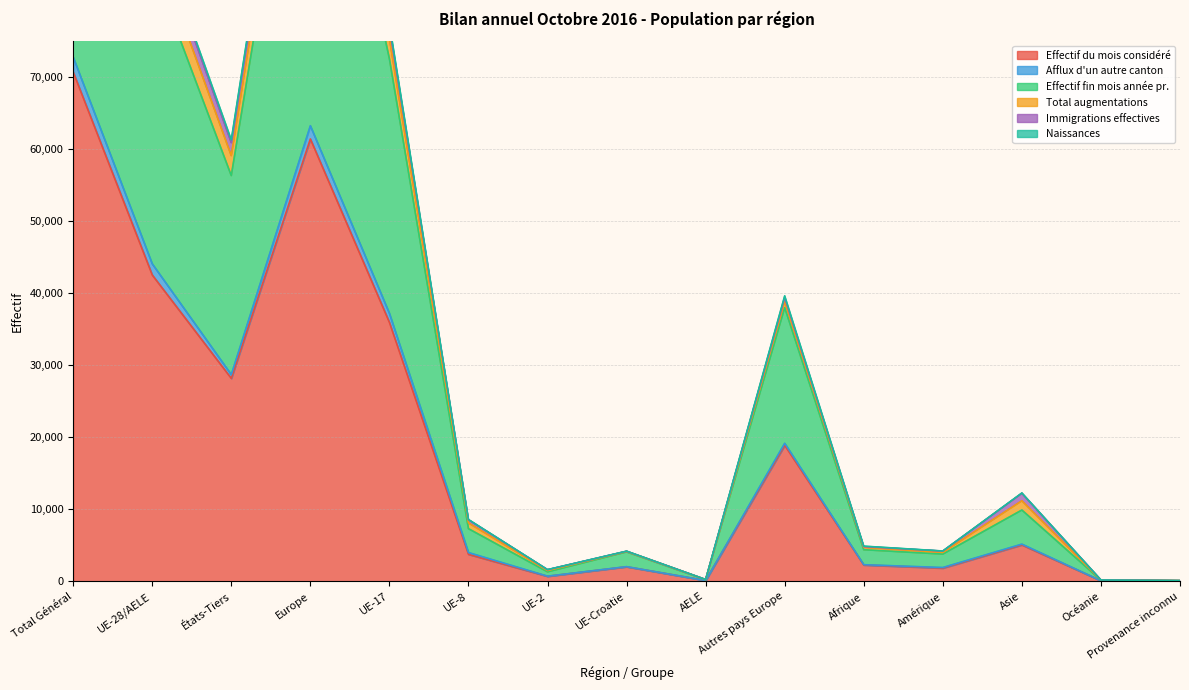

Is it true that Naissances equals 109794 at UE-17?

False